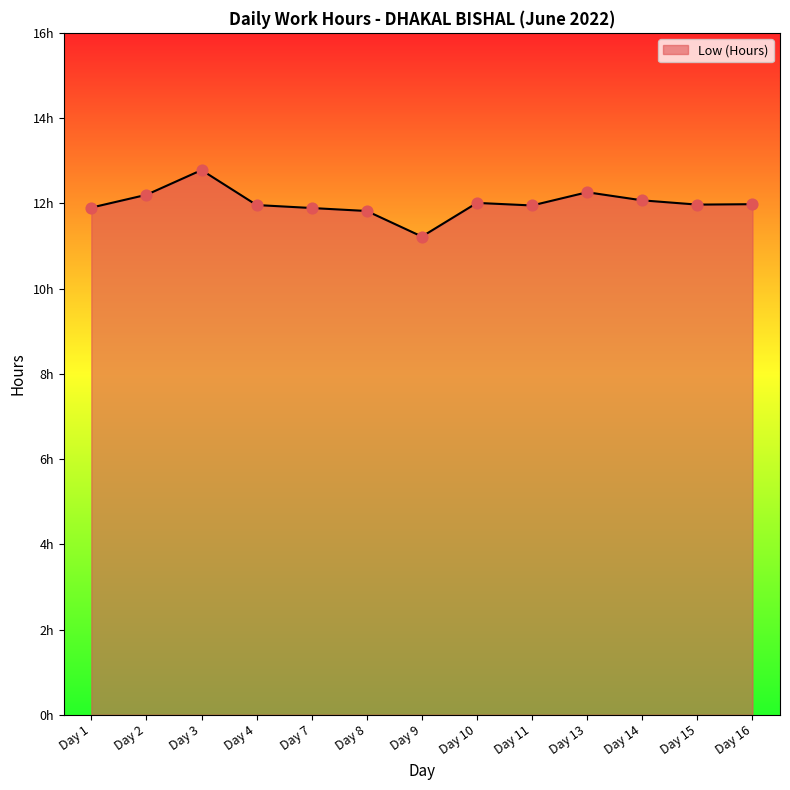

Between Day 9 and Day 15, which is larger?

Day 15